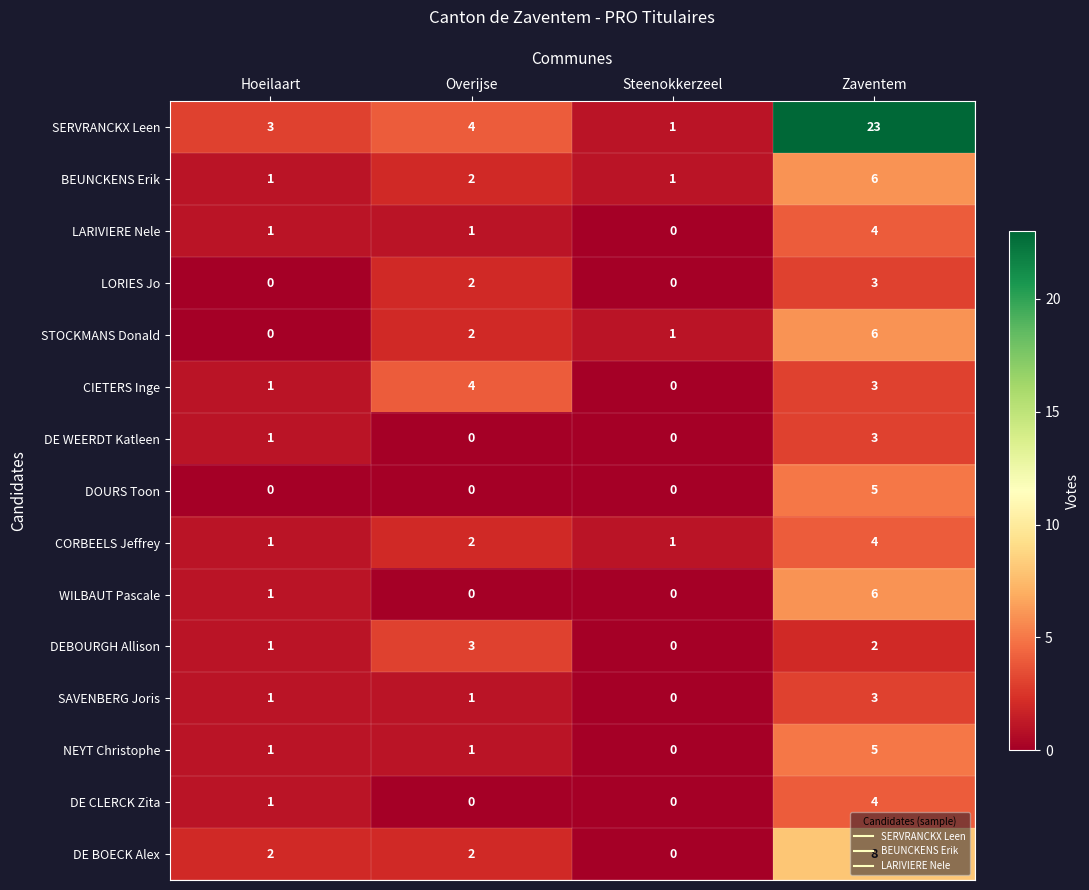

Is it true that DEBOURGH Allison equals 2 at Hoeilaart?

False